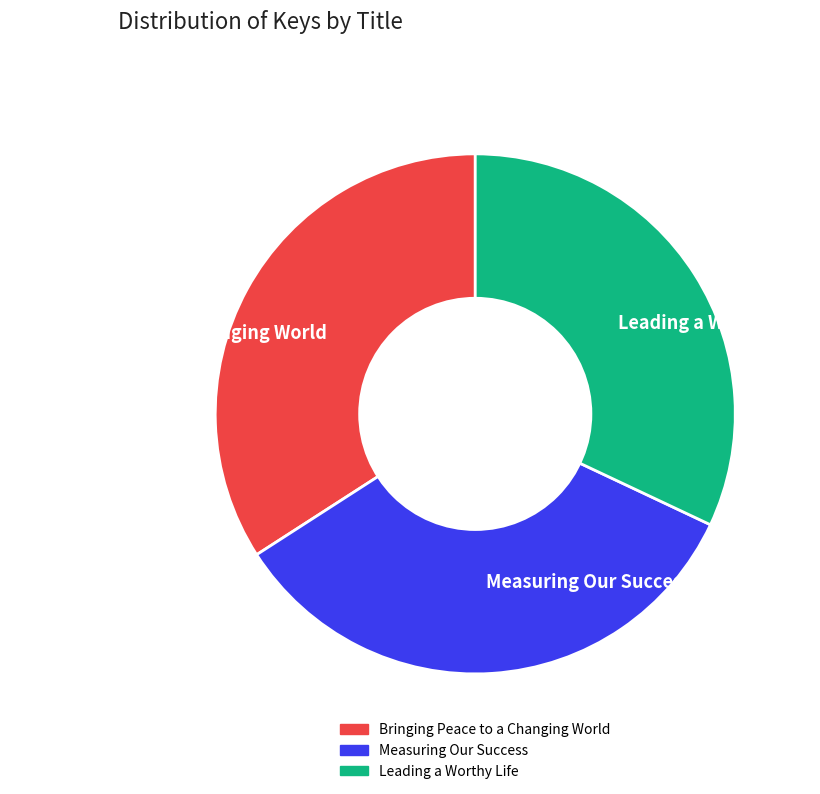

True or false: Bringing Peace to a Changing World accounts for 34% of the total.

True